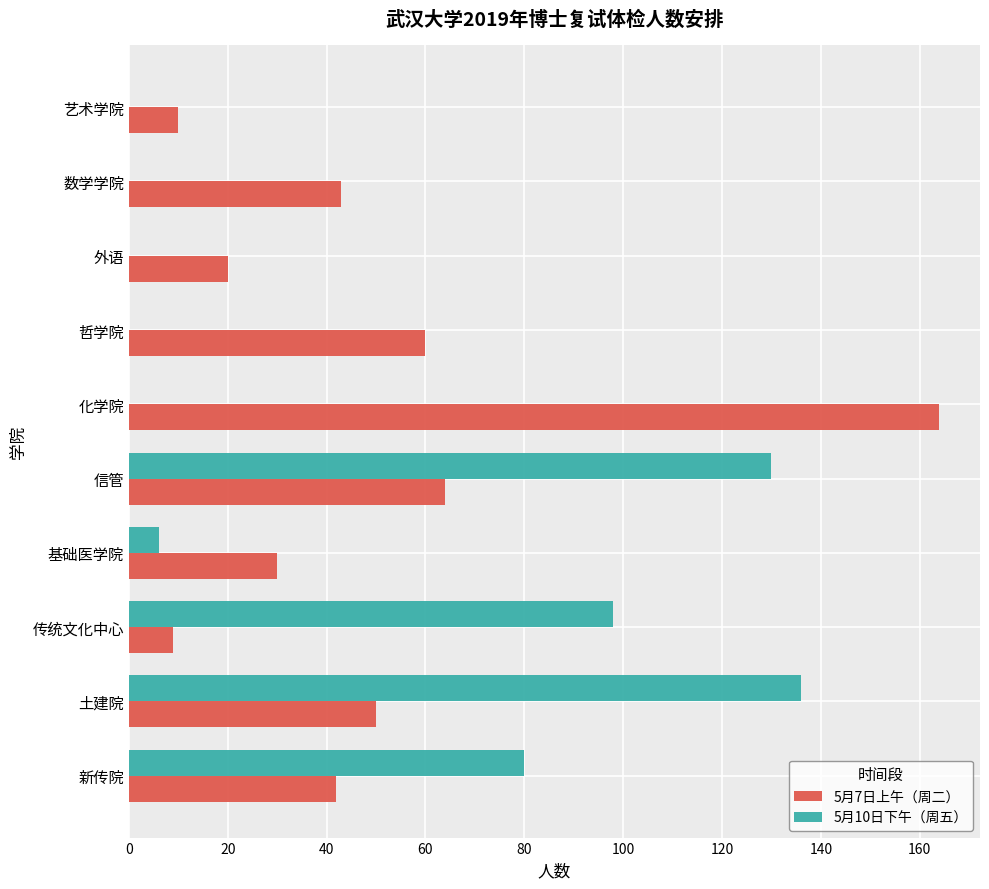

Count the number of categories in the chart.

10